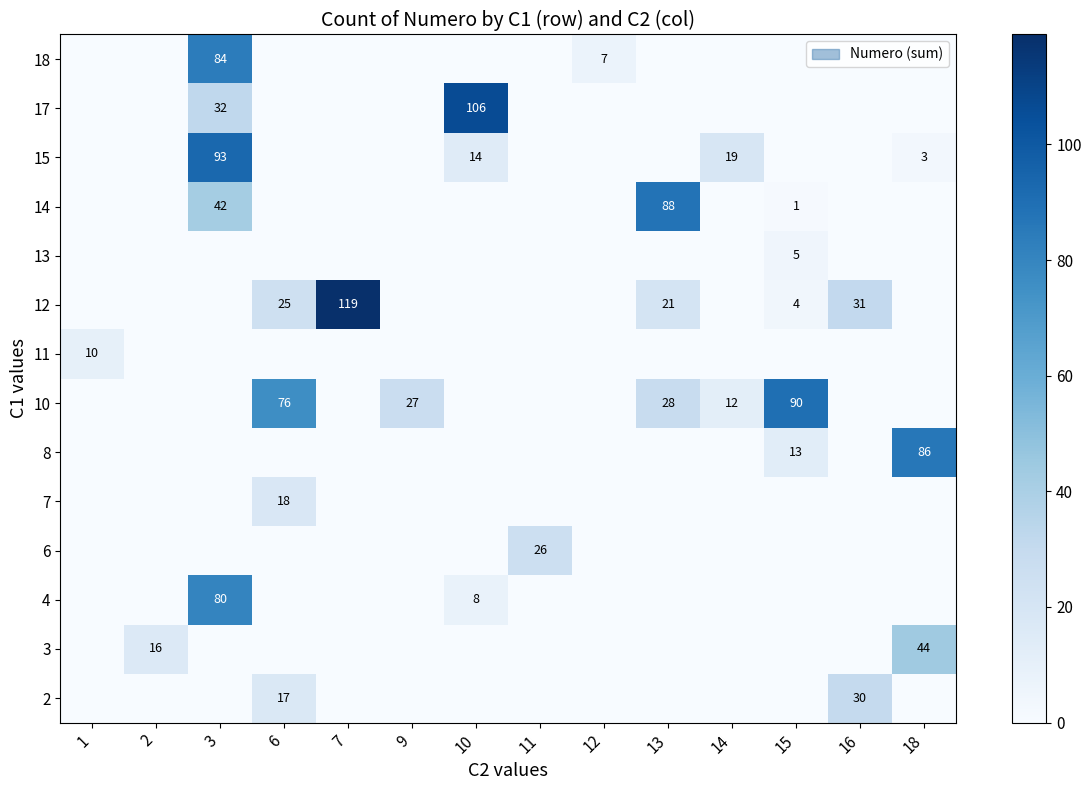

True or false: 8 has a value of 13 at 15.

True